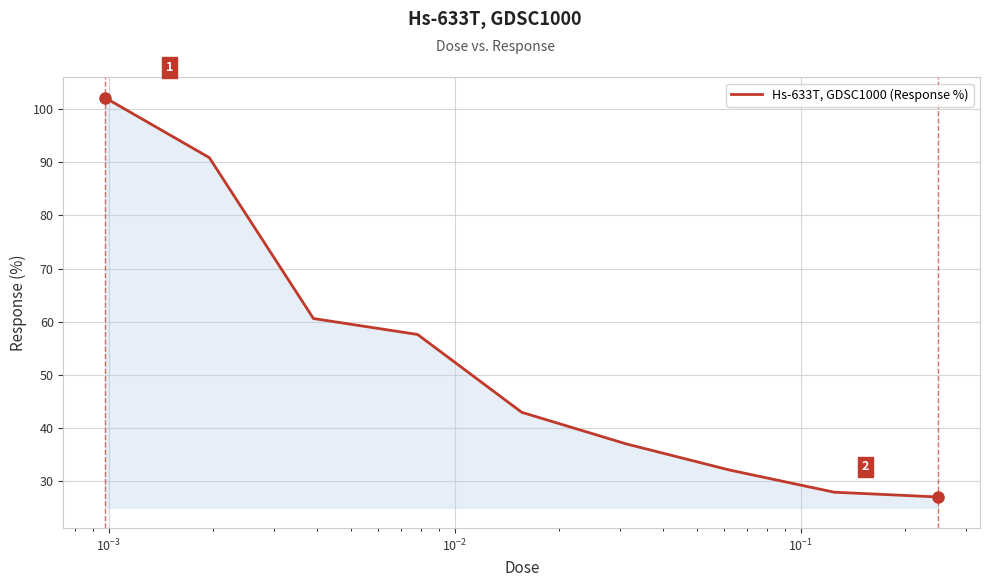

What is the smallest value displayed?

27.1